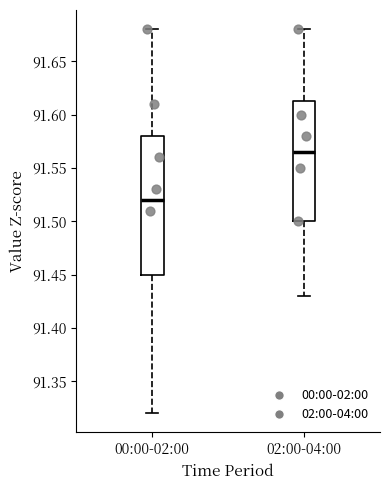

Where does the upper whisker of the box for 00:00-02:00 end on the y-axis? The values are not printed on the chart, so give them approximately, as read against the axis.

91.680